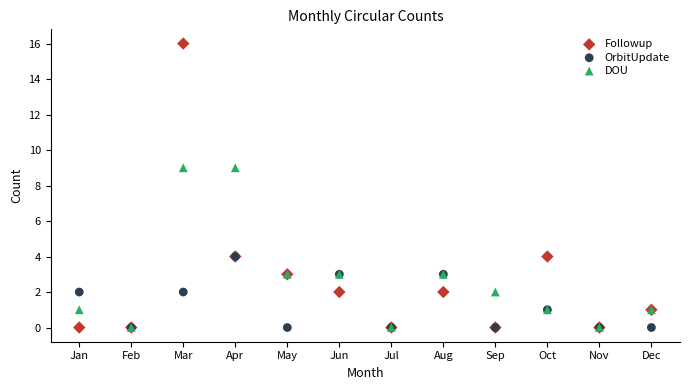

What are all the series names shown in the legend?

Followup, OrbitUpdate, DOU